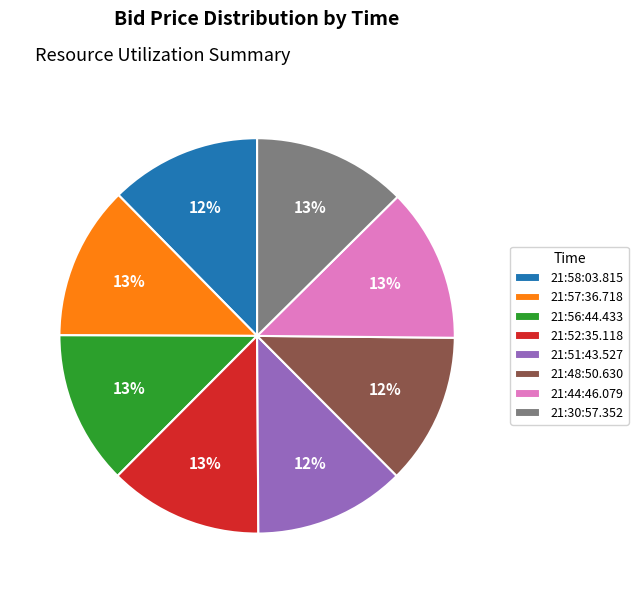

Does 21:52:35.118 represent more than half of the total?

No